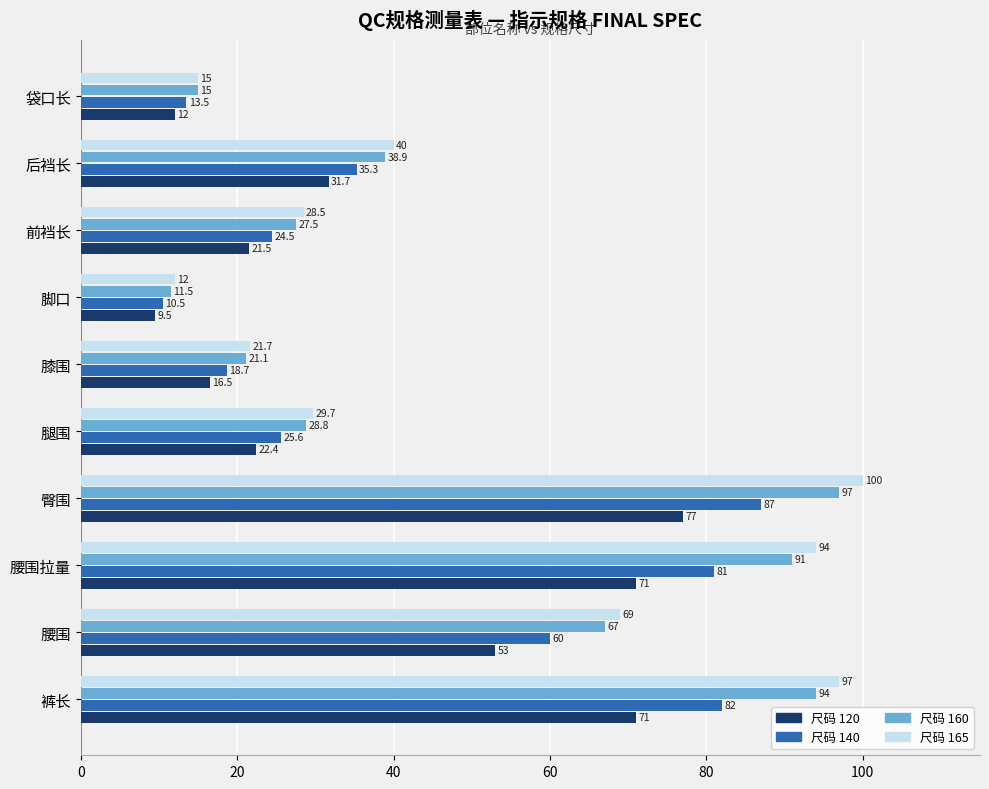

Which category has the highest value across all series?

臀围